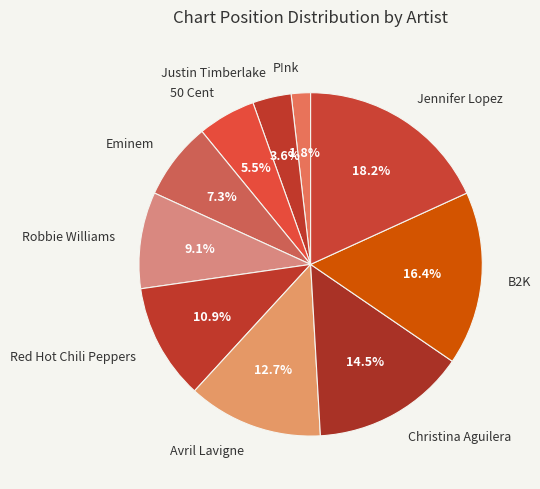

Count the number of slices in the pie.

10